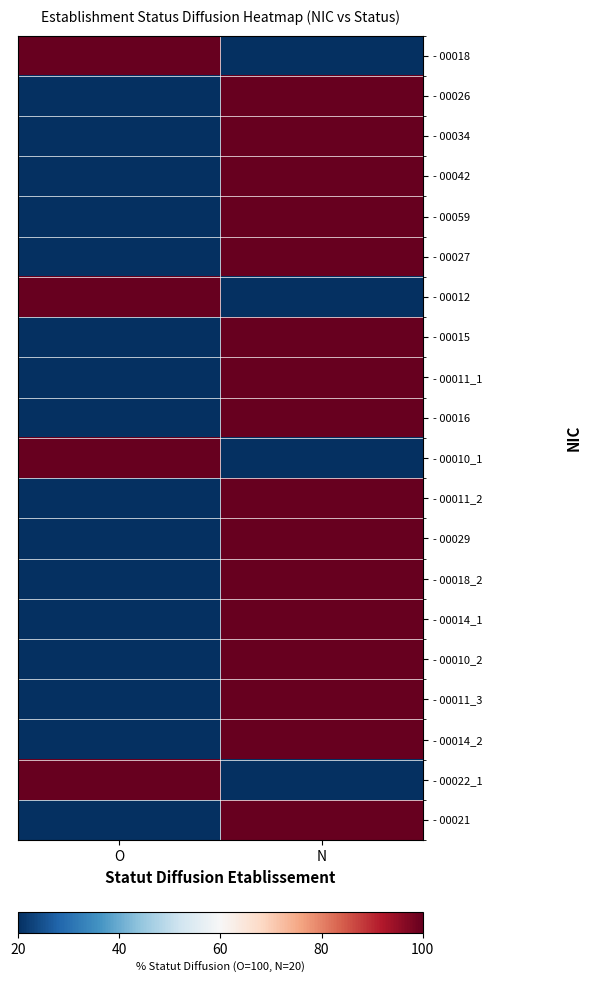

At which category is the sum across all series the highest?

N